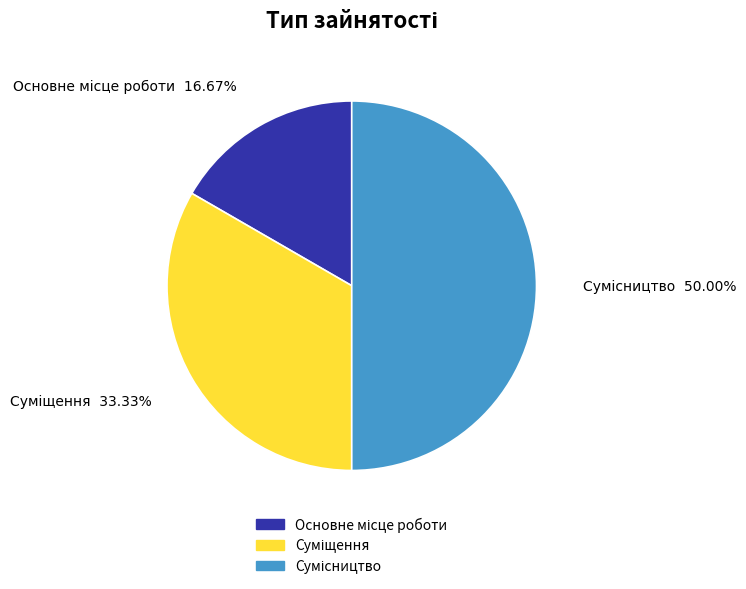

To the nearest percent, what is the average slice percentage?

33%